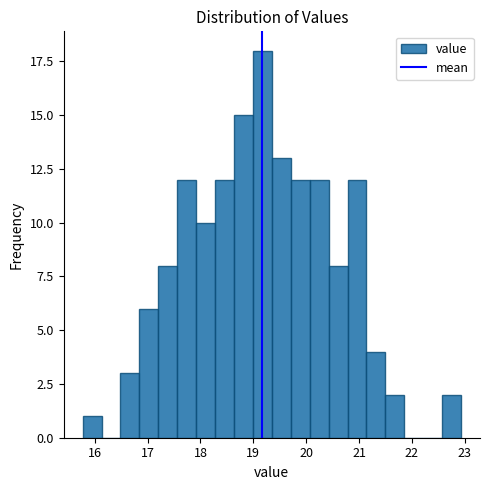

Around what value on the x-axis is the tallest bar? Give the approximate position of its centre, as read against the axis.

19.2